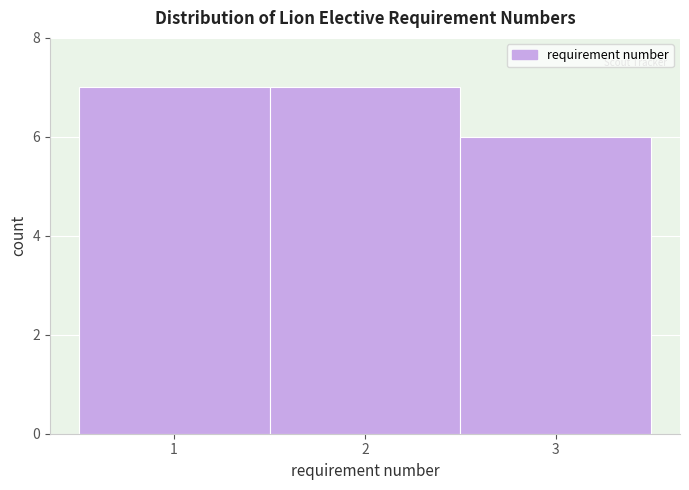

Reading left to right, list every bar in this chart as the range it spans on the x-axis followed by its height. The values are not printed on the chart, so give them approximately, as read against the axis.

0.5 to 1.5: 7
1.5 to 2.5: 7
2.5 to 3.5: 6